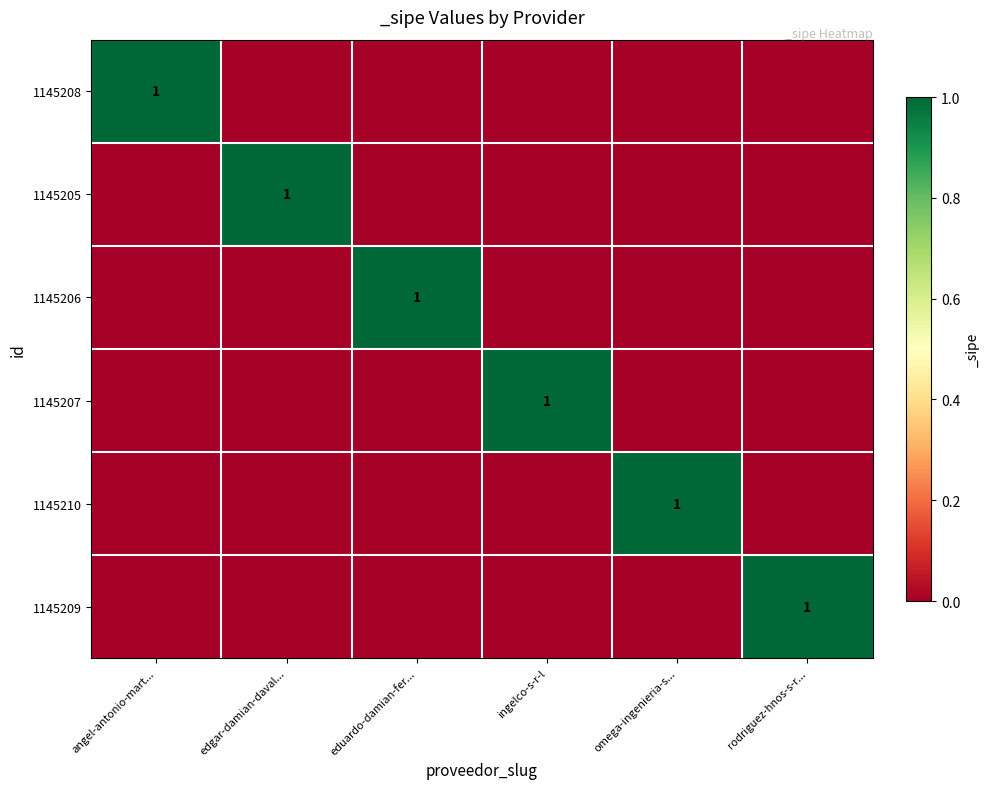

Is it true that 1145206 equals 1 at eduardo-damian-fer...?

True